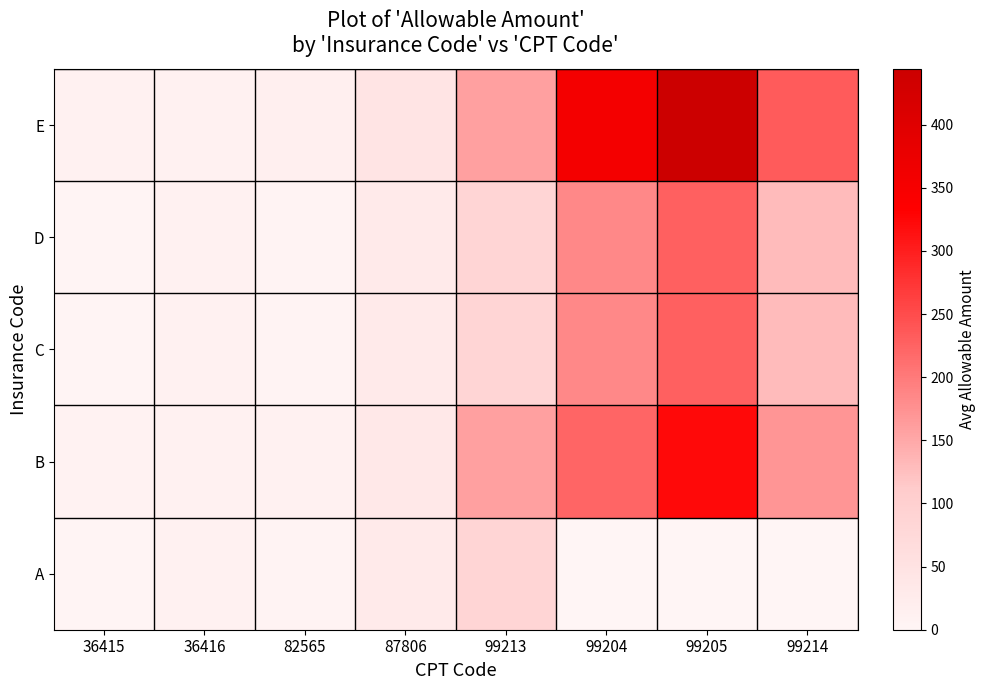

Reading left to right, what are all the values shown in this chart?

A: 36415=2.5	36416=12.0	82565=6.0	87806=28.1	99213=86.7	99204=0.0	99205=0.0	99214=0.0
B: 36415=8.0	36416=12.0	82565=10.0	87806=34.9	99213=159.0	99204=222.1	99205=321.1	99214=171.4
C: 36415=2.5	36416=12.0	82565=6.0	87806=28.1	99213=86.7	99204=184.1	99205=227.8	99214=128.8
D: 36415=2.5	36416=12.0	82565=6.0	87806=28.1	99213=86.7	99204=184.1	99205=227.8	99214=128.8
E: 36415=12.0	36416=12.0	82565=14.0	87806=45.0	99213=159.0	99204=354.0	99205=444.0	99214=234.0